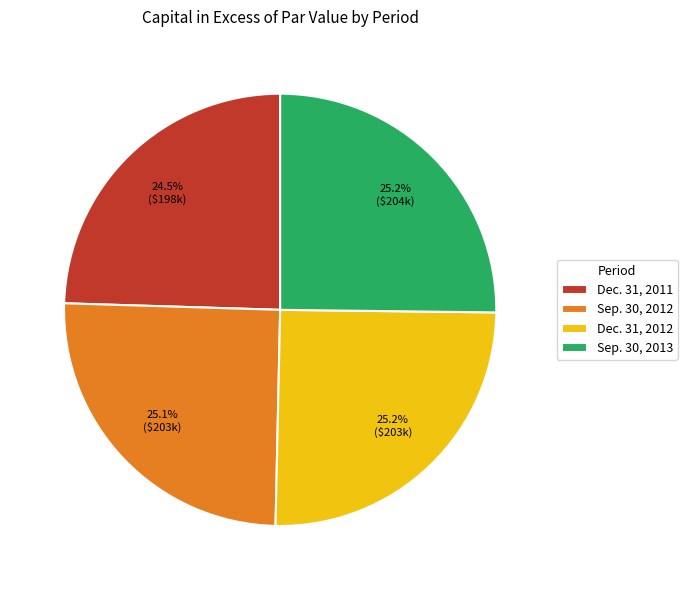

Which slice is the smallest?

Dec. 31, 2011